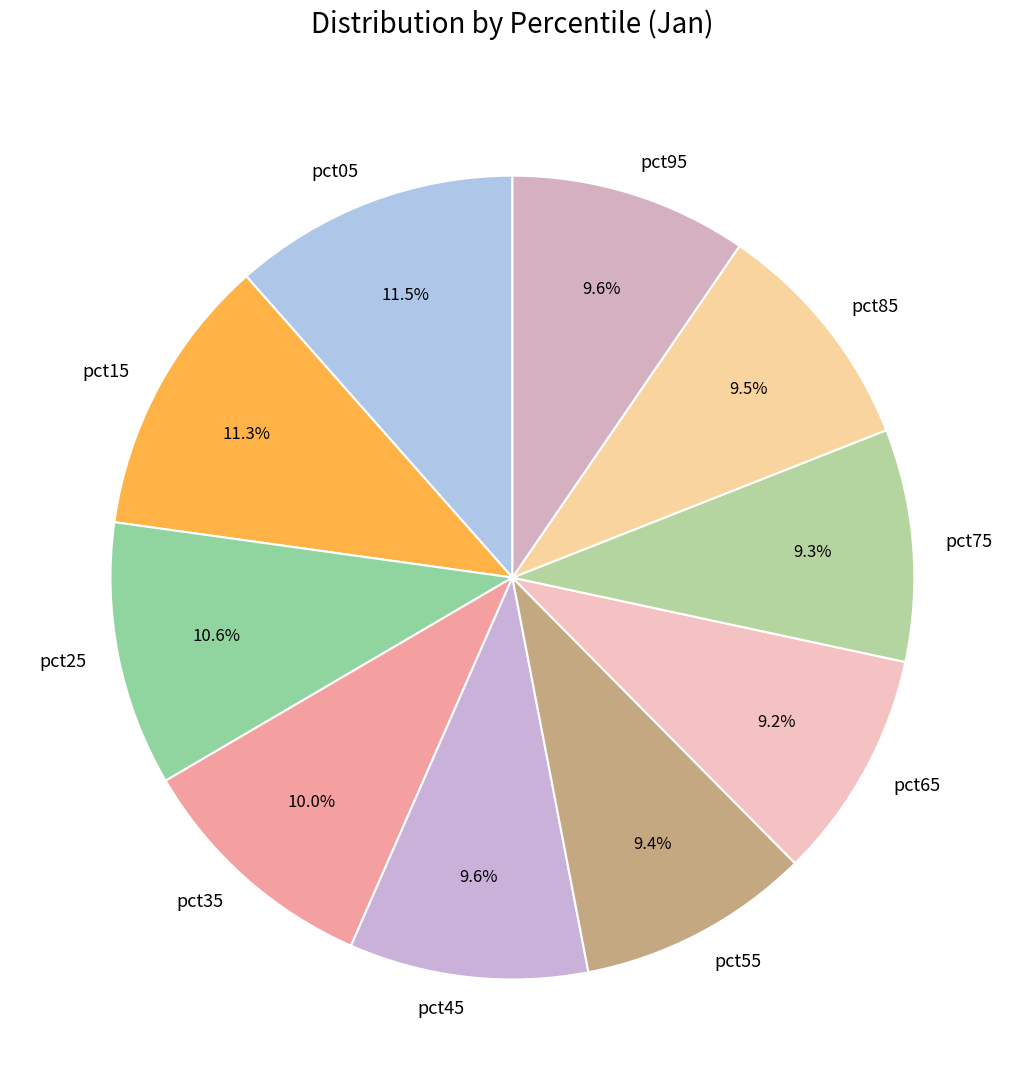

Which has a higher value, pct15 or pct95?

pct15